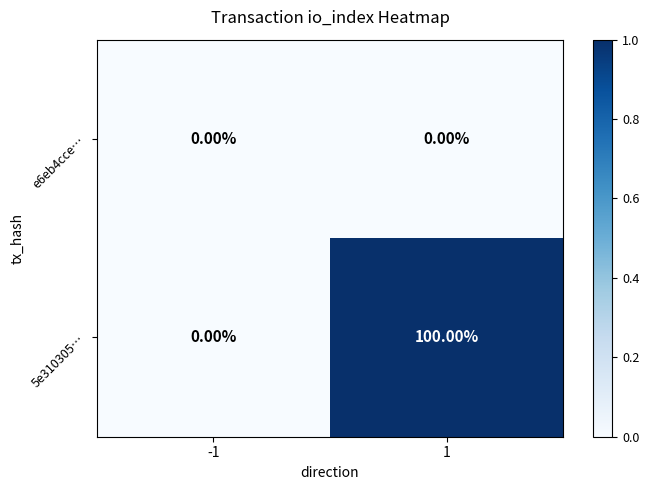

What is the average value of the 5e310305… series?

50